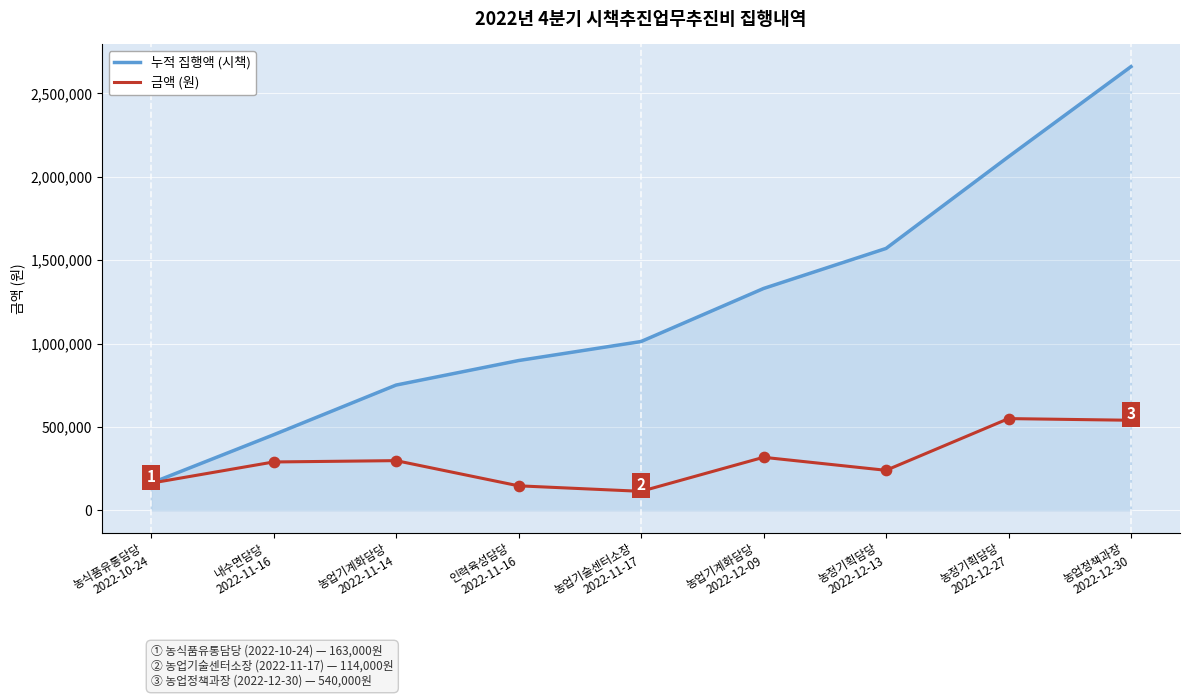

At which category is the sum across all series the highest?

농업정책과장
2022-12-30